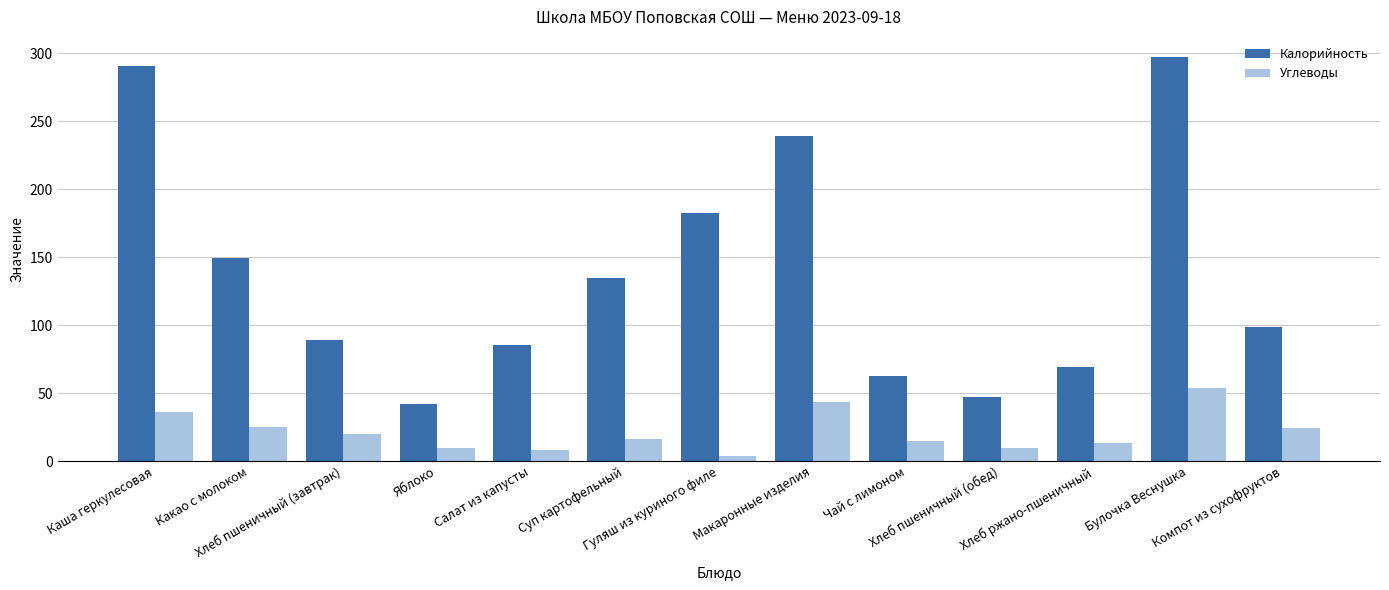

Which series has the widest spread of values?

Калорийность